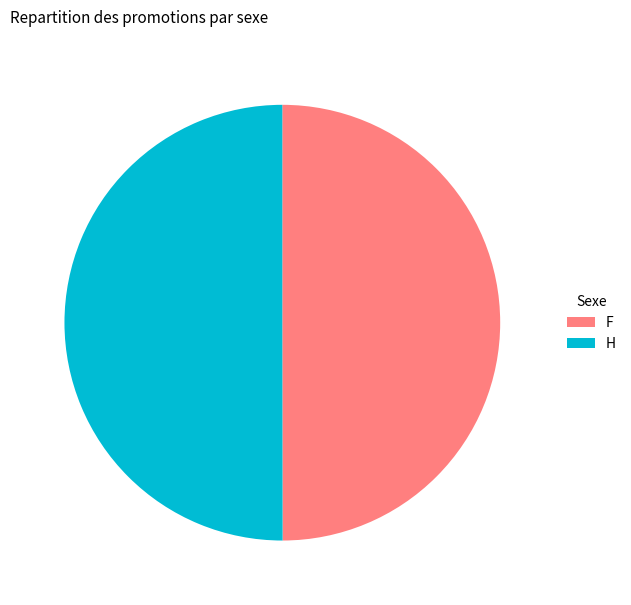

True or false: F accounts for 55% of the total.

False